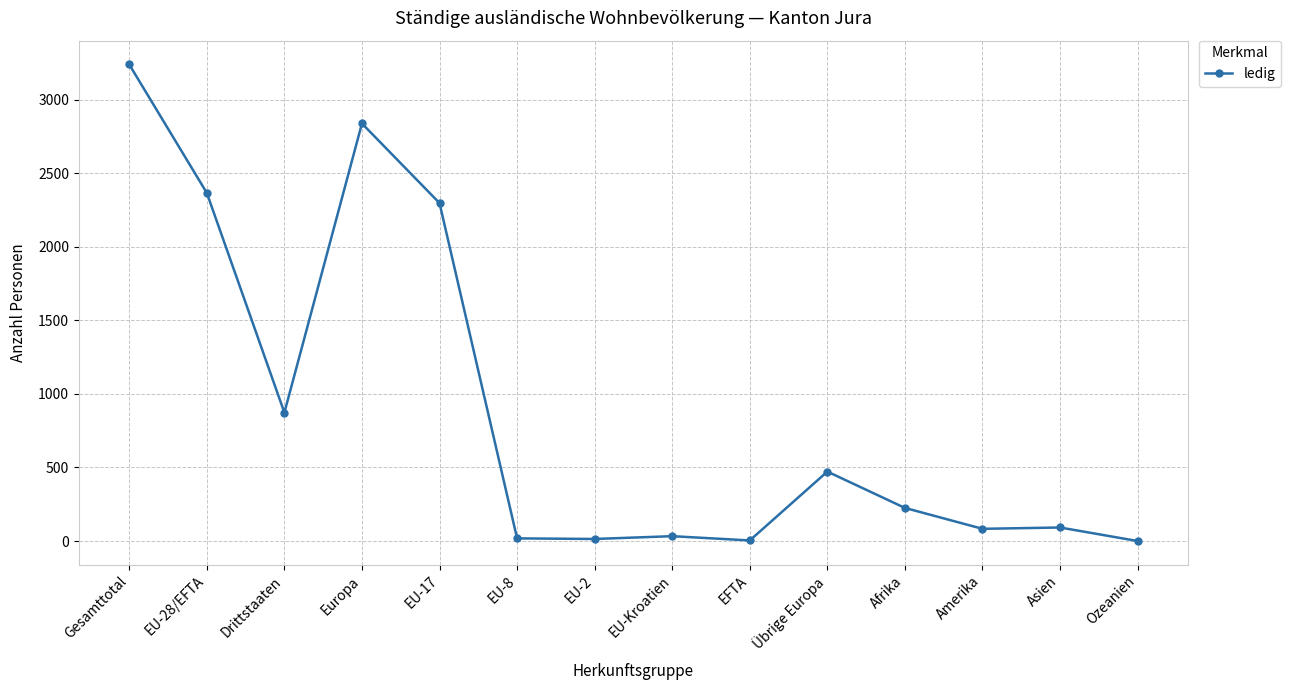

What is the change in value from EU-17 to Afrika?

-2072